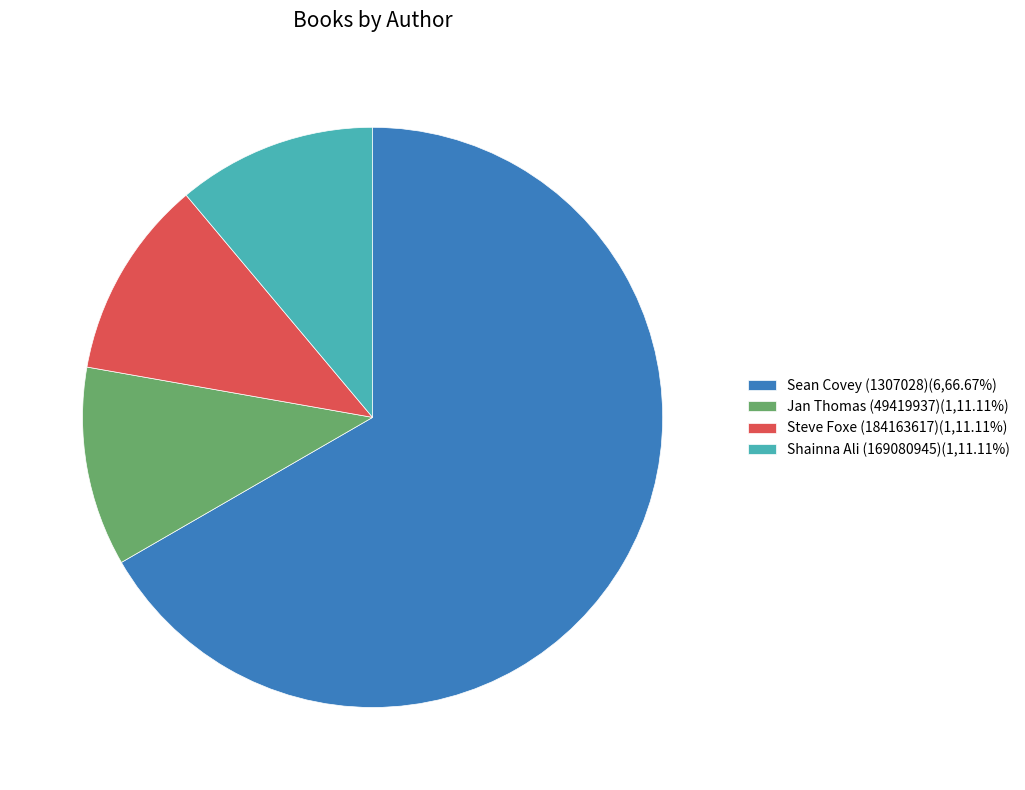

Does Sean Covey (1307028)(6,66.67%) account for over 50% of the chart?

Yes